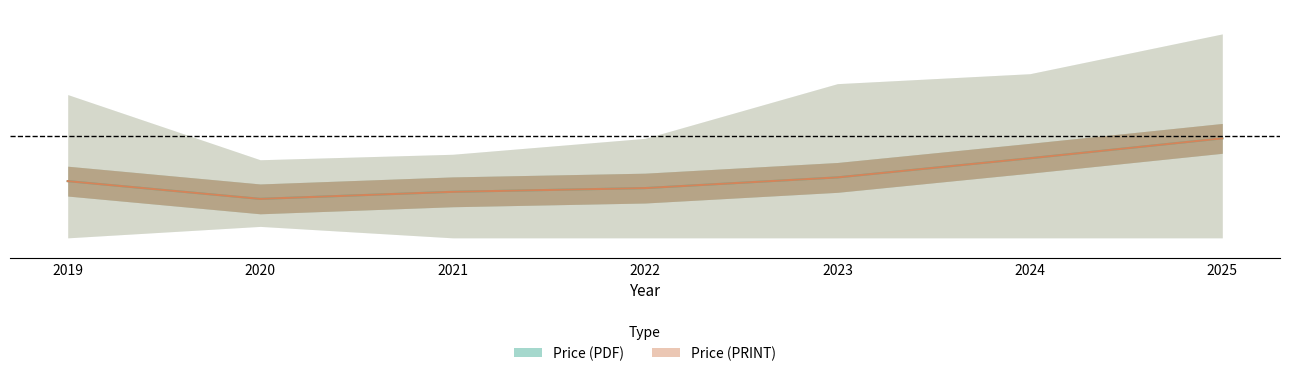

In Price (PDF), how many points are lower than both neighbors (excluding endpoints)?

1